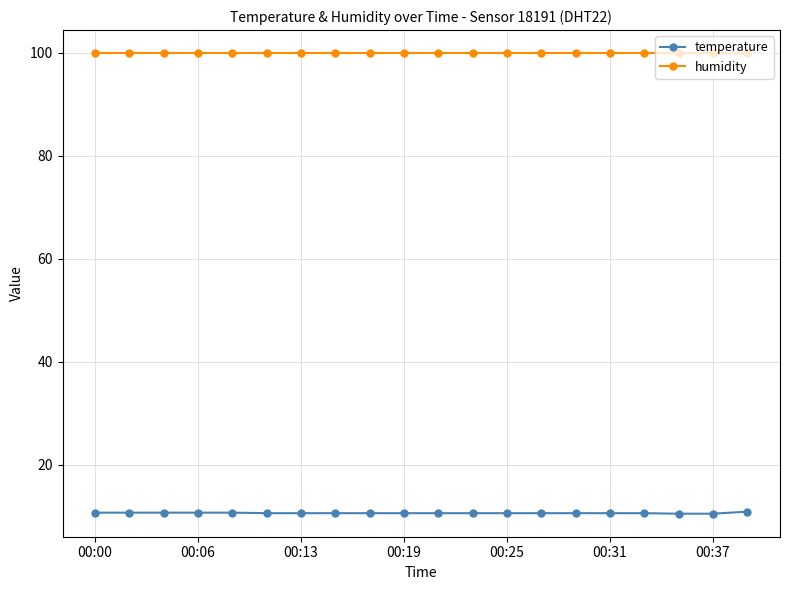

At how many categories does at least one series exceed 68?

20